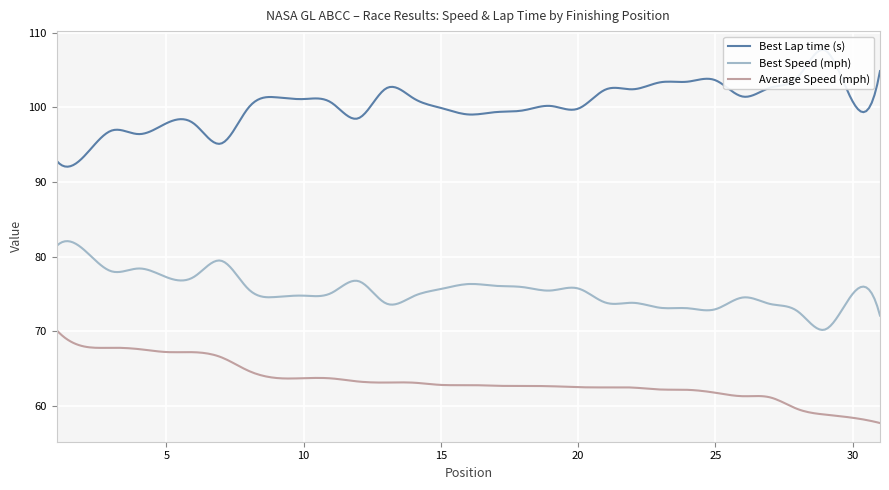

The Average Speed series shows 63.2 at 12. True or false?

True